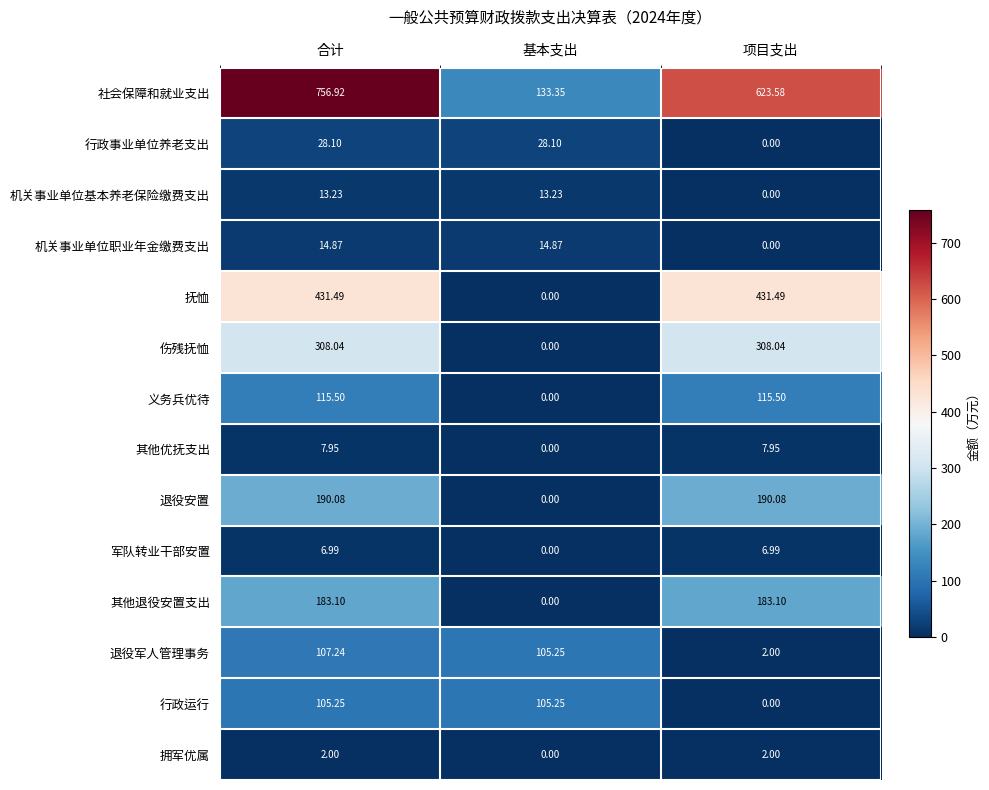

List the series in order of their peak value, lowest first.

拥军优属, 军队转业干部安置, 其他优抚支出, 机关事业单位基本养老保险缴费支出, 机关事业单位职业年金缴费支出, 行政事业单位养老支出, 行政运行, 退役军人管理事务, 义务兵优待, 其他退役安置支出, 退役安置, 伤残抚恤, 抚恤, 社会保障和就业支出